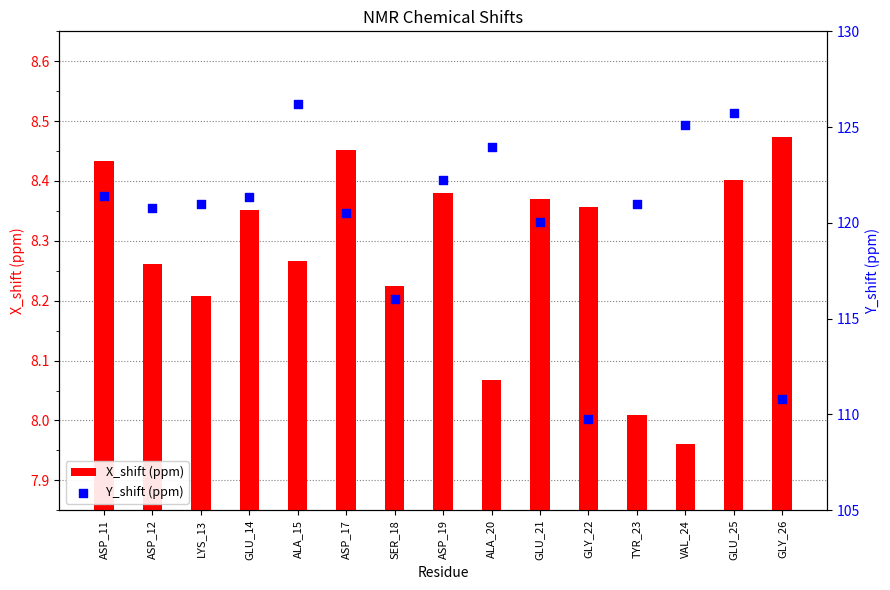

What are all the series names shown in the legend?

X_shift (ppm), Y_shift (ppm)